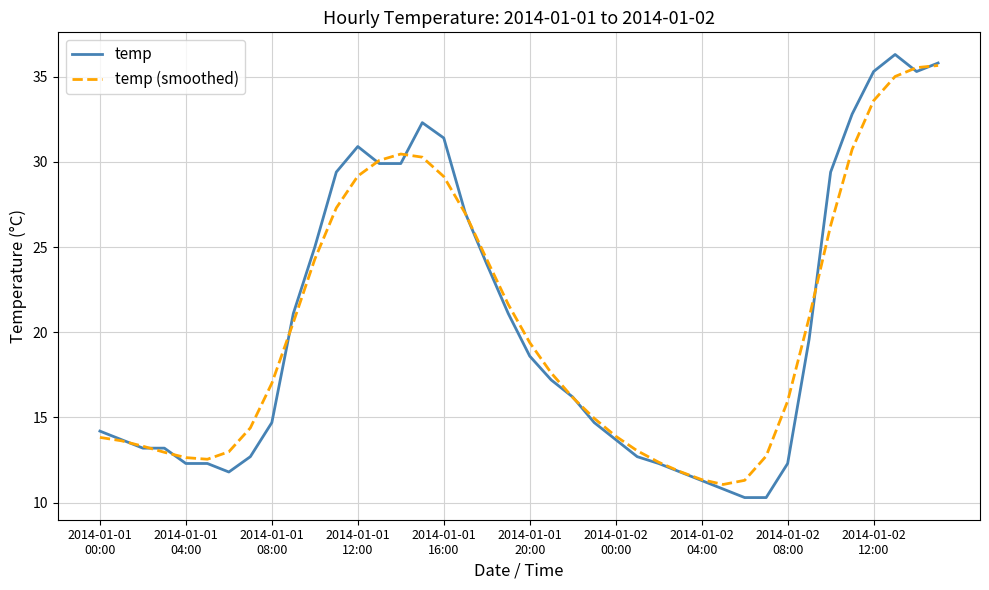

What is the average value of the temp series?

20.4